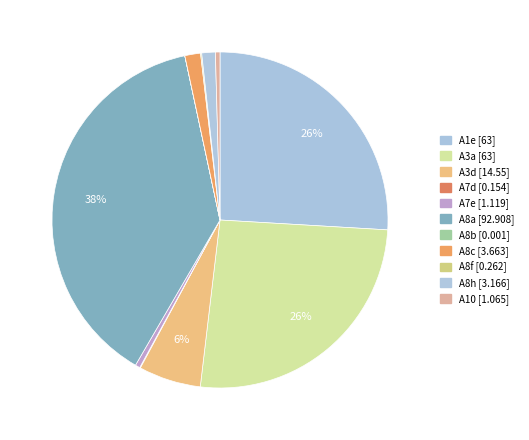

Is the sum of A10 and A3a greater than half?

No